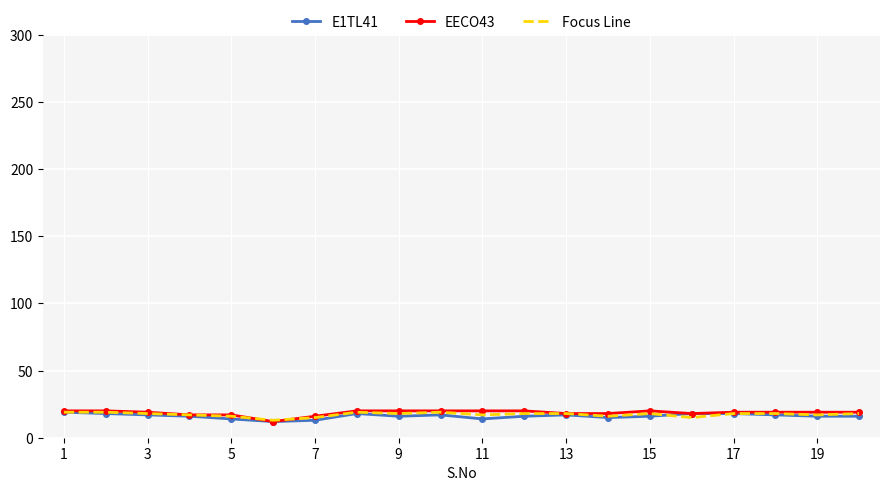

What is the lowest value of the Focus Line series?

13